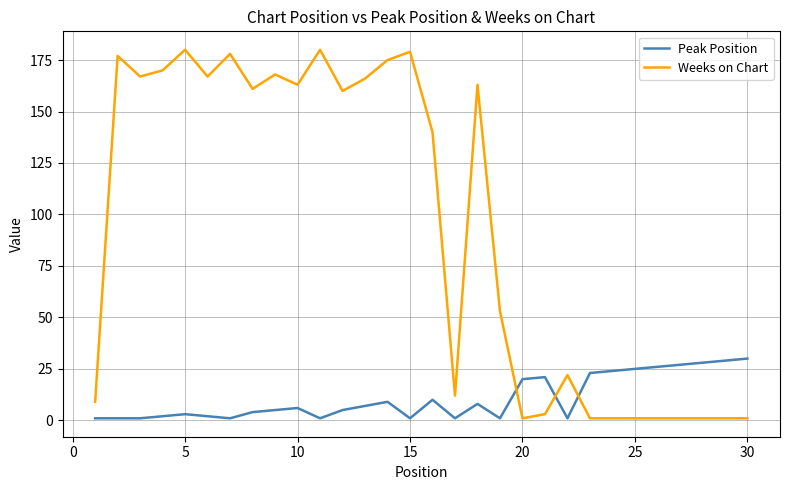

Rank the series by their maximum value, from highest to lowest.

Weeks on Chart, Peak Position